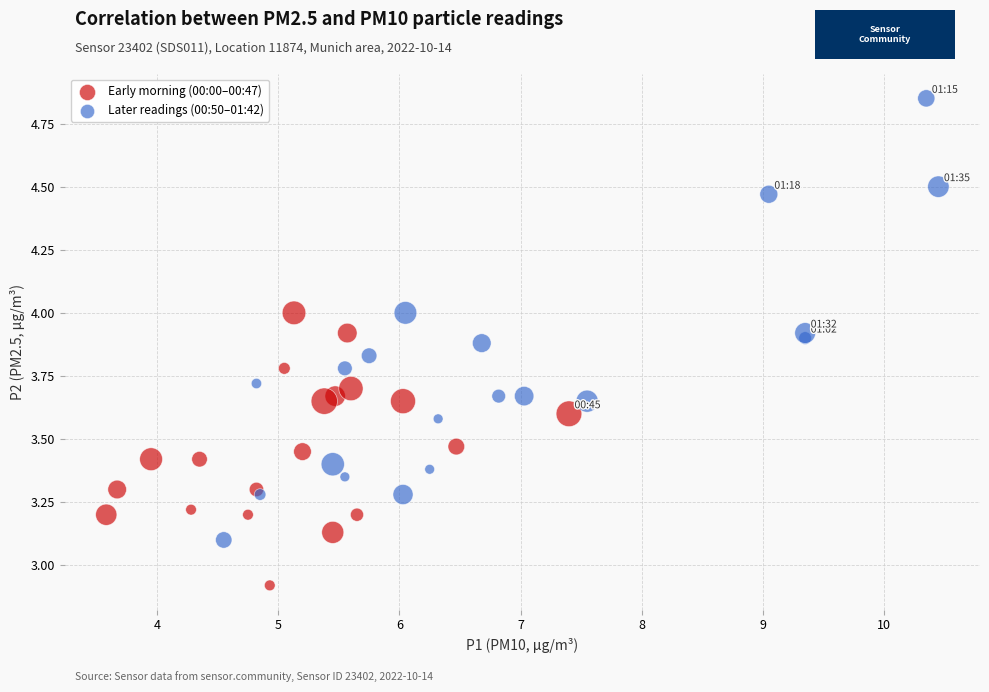

Which series has the largest Y range (max minus min)?

Later readings (00:50–01:42)